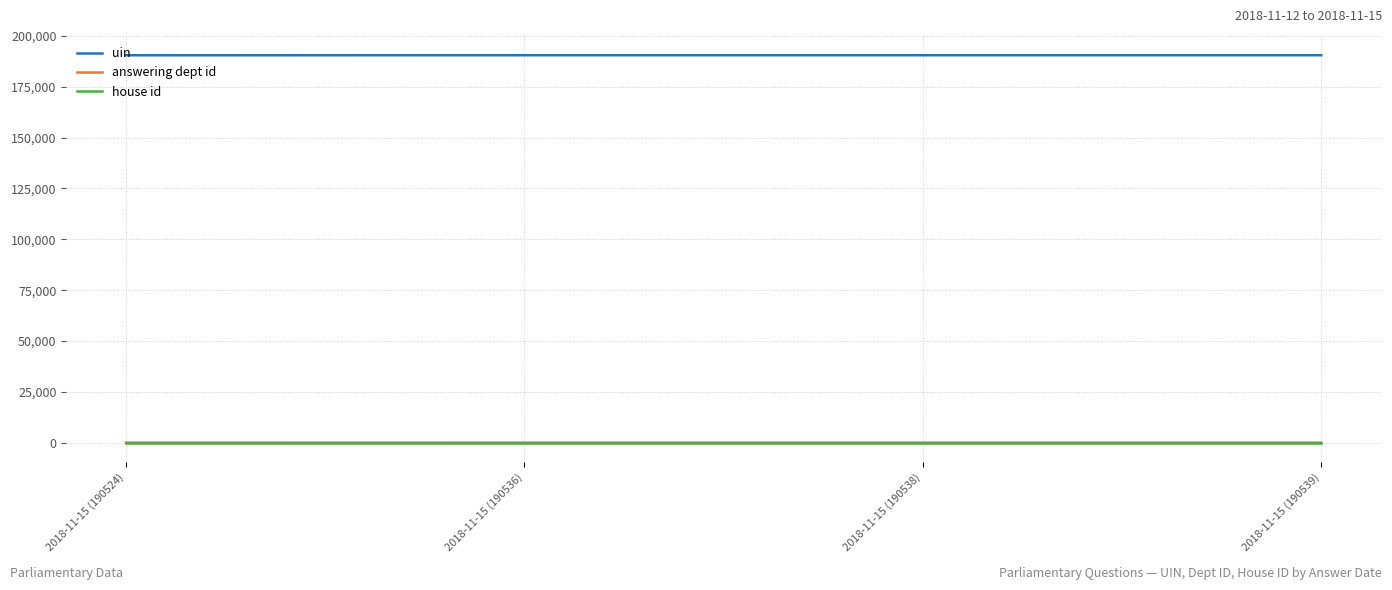

Is this an area chart (filled region under the line)?

No